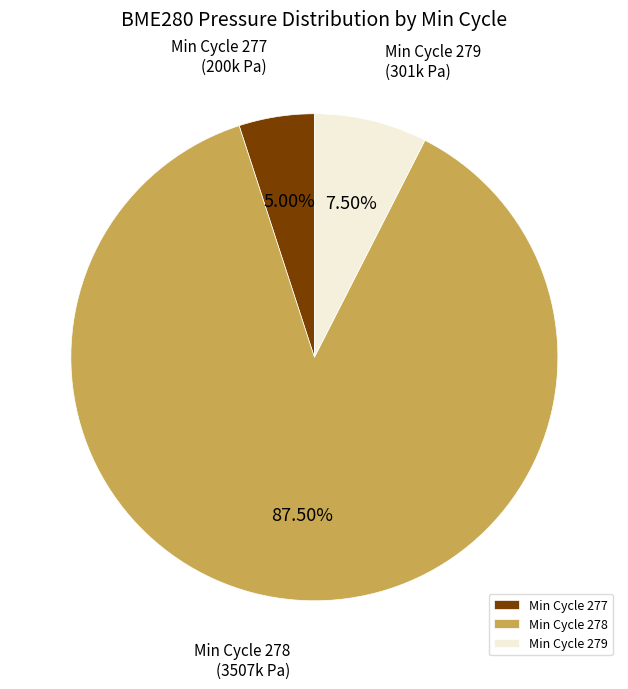

Between Min Cycle 277 and Min Cycle 279, which is larger?

Min Cycle 279